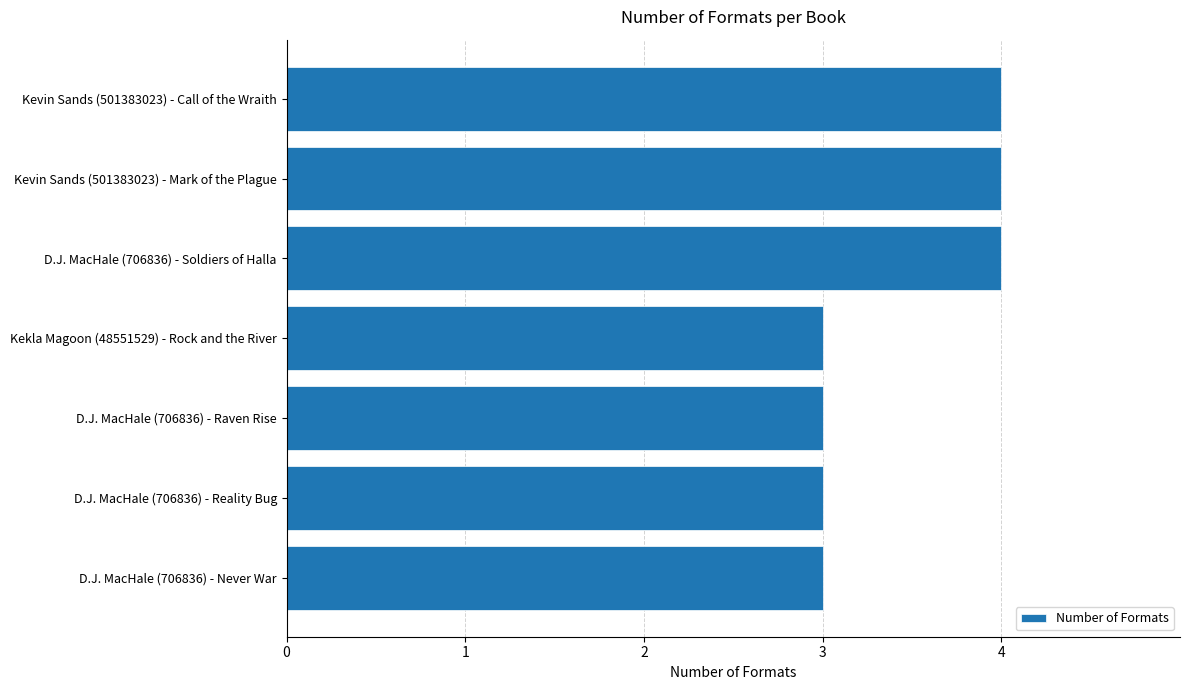

Approximately how many times larger is the value at Kevin Sands (501383023) - Call of the Wraith compared to D.J. MacHale (706836) - Never War?

1.3